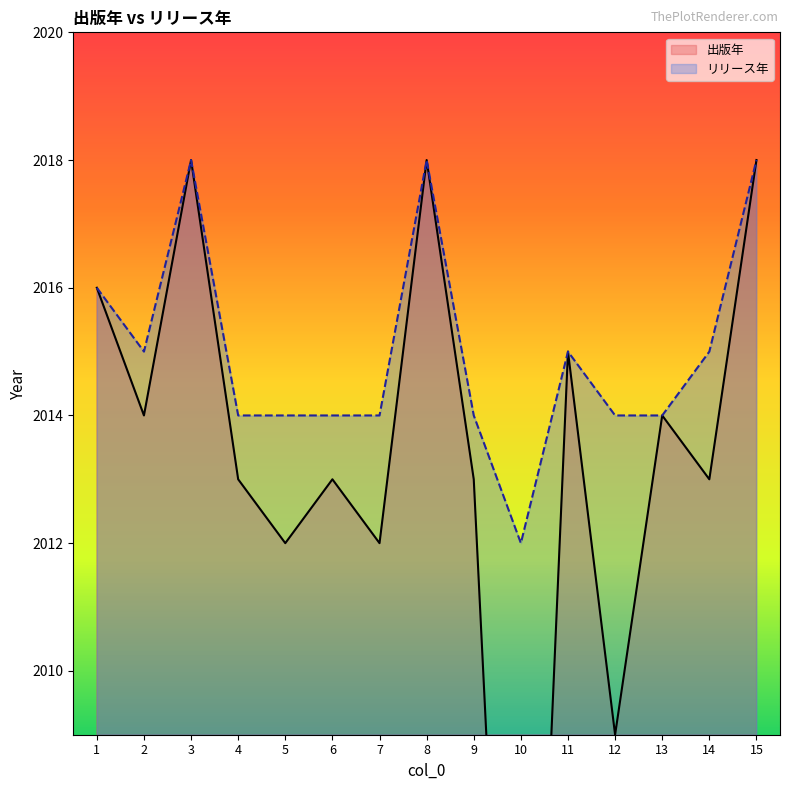

True or false: 出版年 and リリース年 cross at least once.

False